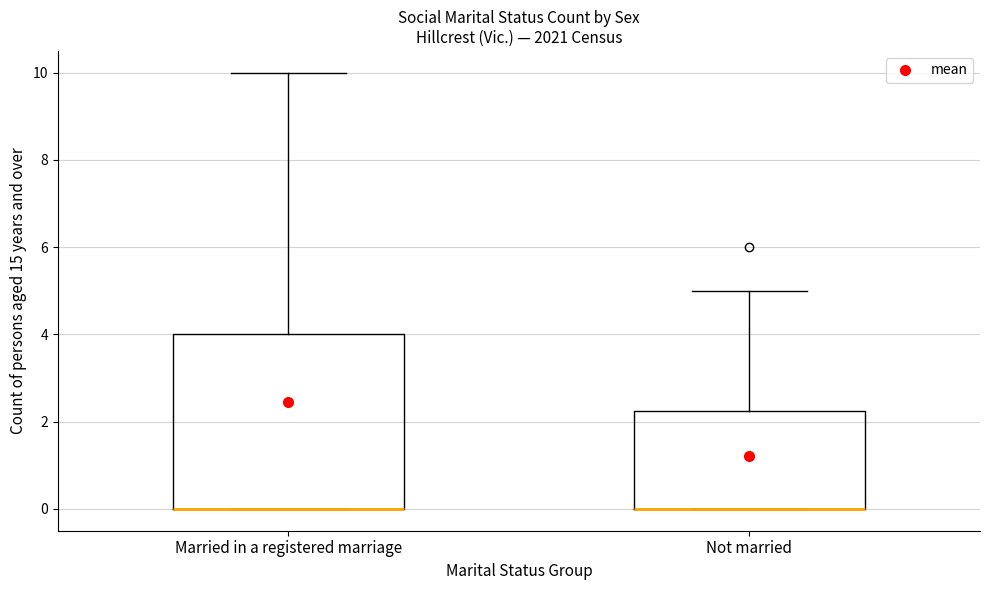

Where does the upper whisker of the box for Not married end on the y-axis? The values are not printed on the chart, so give them approximately, as read against the axis.

5.0